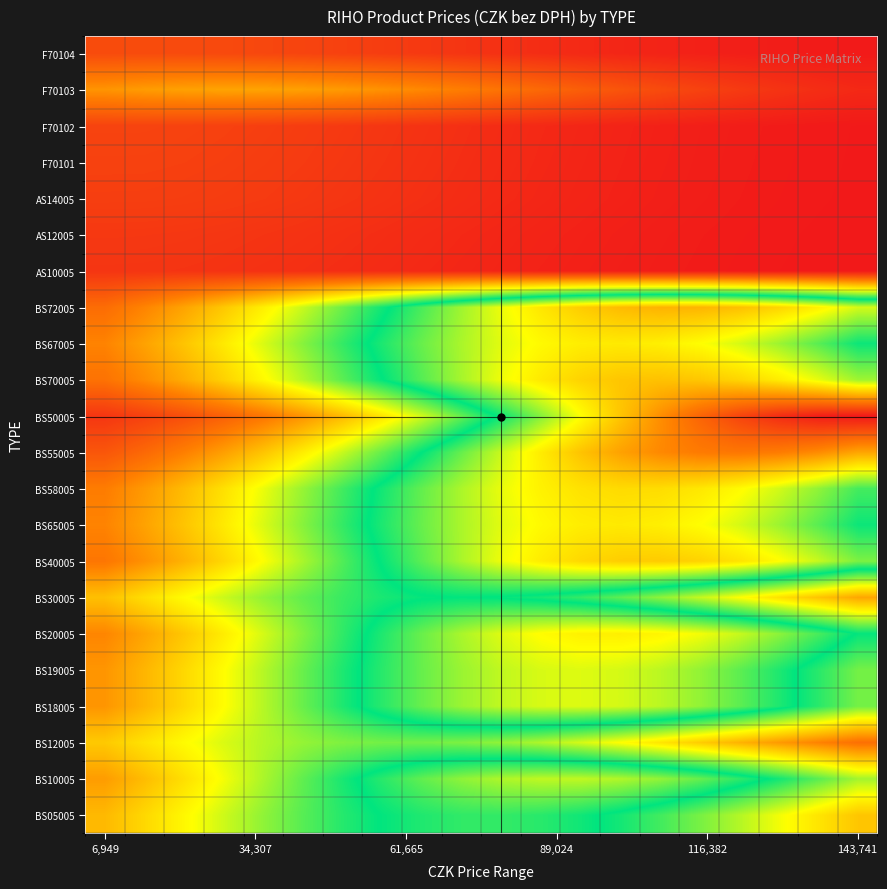

At which category is the sum across all series the highest?

13